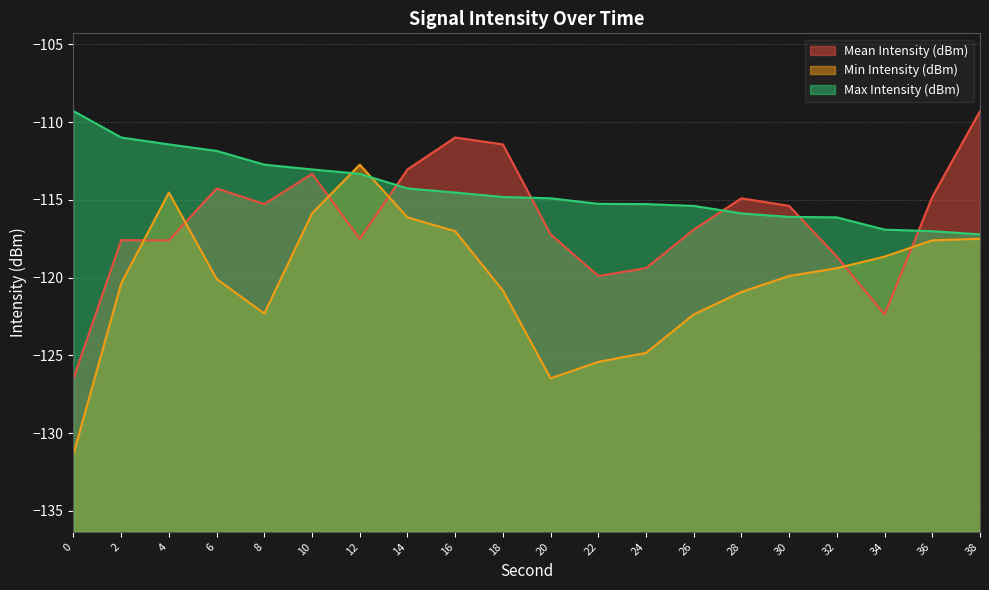

True or false: Mean Intensity (dBm) has more than 1 points higher than both neighbors.

True